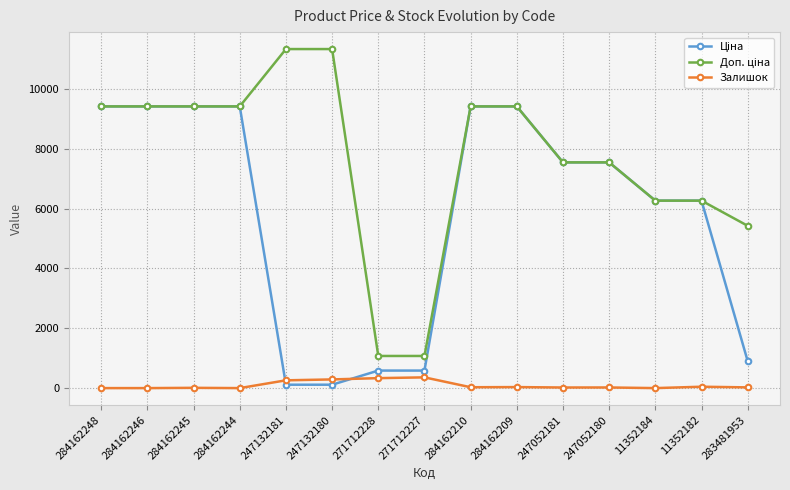

At how many categories does at least one series exceed 10216?

2